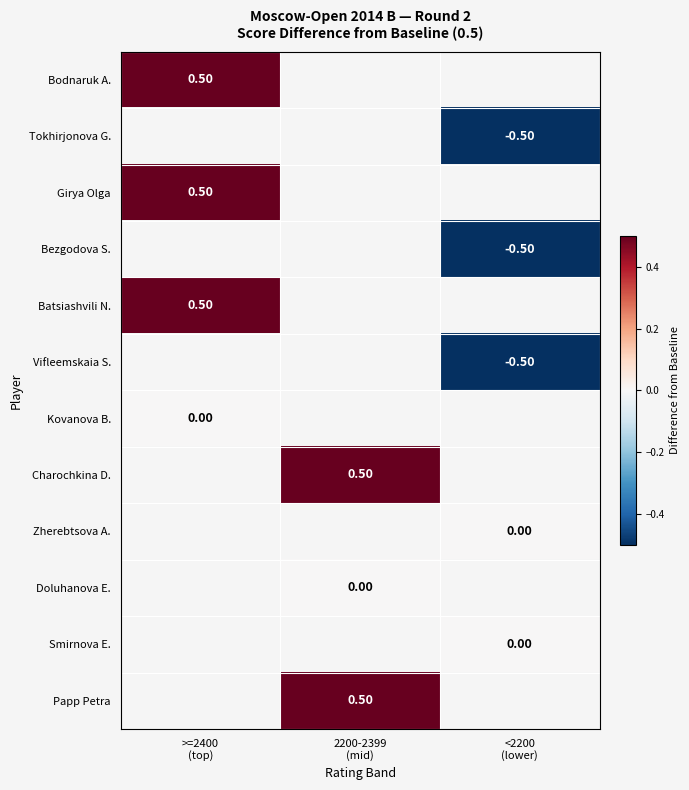

At >=2400 (top), list the series in order from smallest to largest.

Bodnaruk A., Tokhirjonova G., Girya Olga, Bezgodova S., Batsiashvili N., Vifleemskaia S., Kovanova B., Charochkina D., Zherebtsova A., Doluhanova E., Smirnova E., Papp Petra